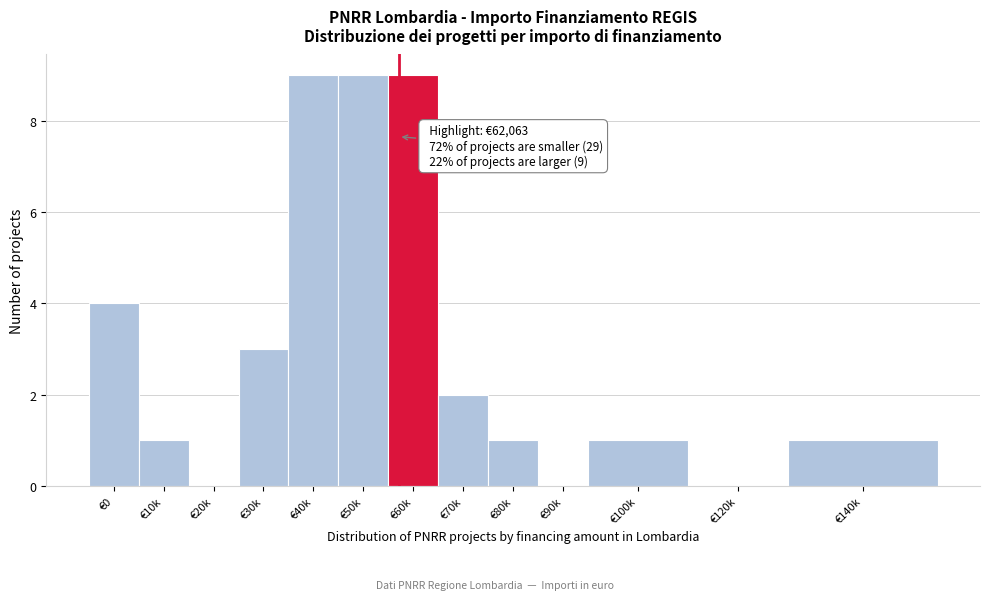

Reading right to left, list all the values displayed in this chart.

€140k=1	€120k=0	€100k=1	€90k=0	€80k=1	€70k=2	€60k=9	€50k=9	€40k=9	€30k=3	€20k=0	€10k=1	€0=4